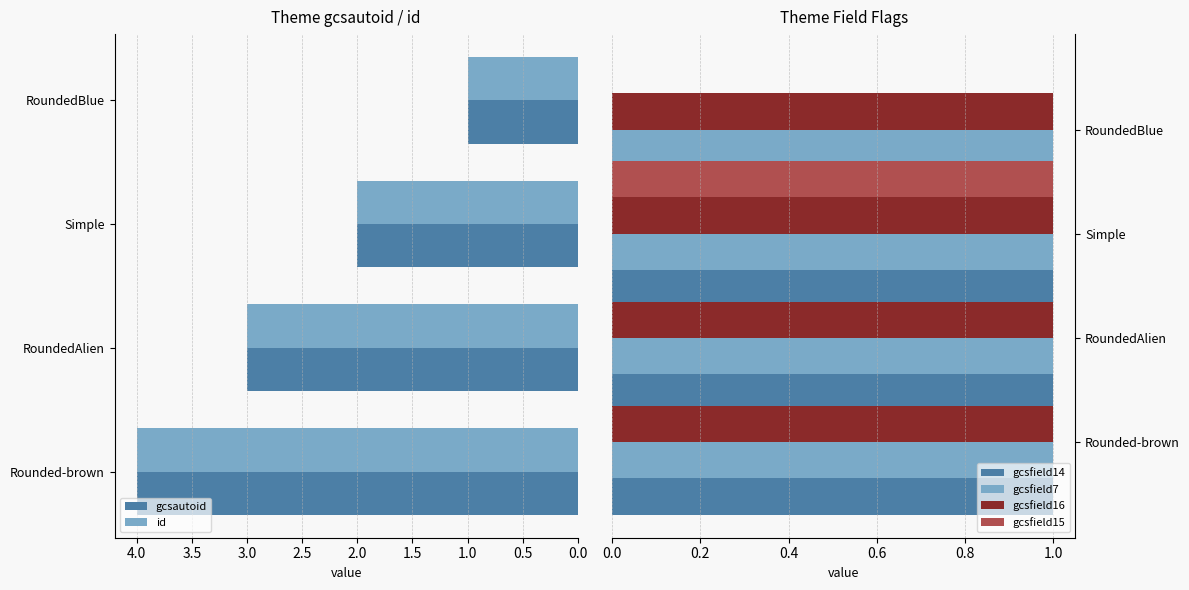

What value does the id series have at RoundedAlien?

3